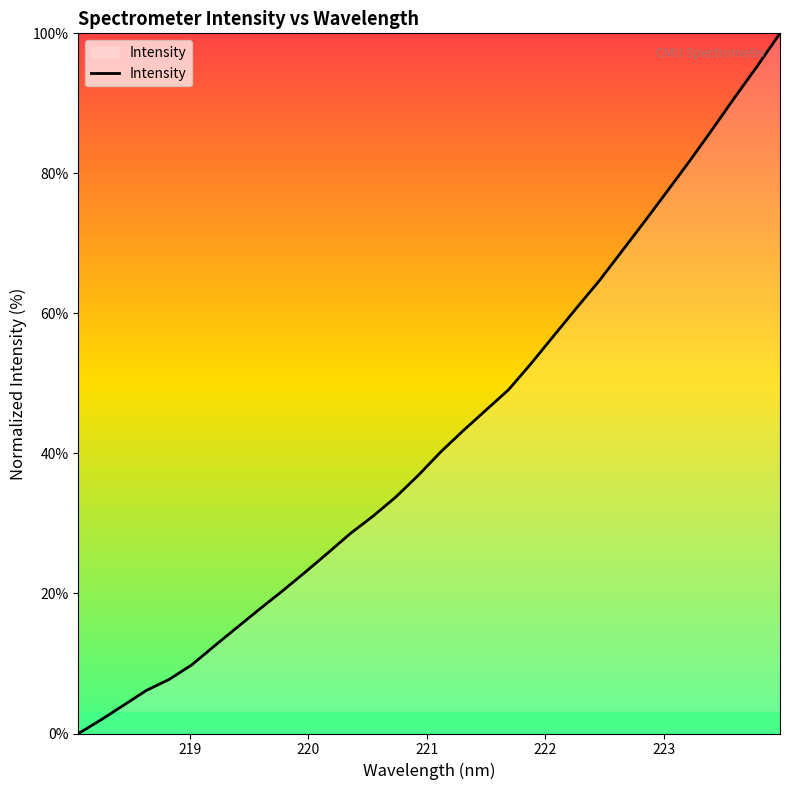

How many positive values are there?

31